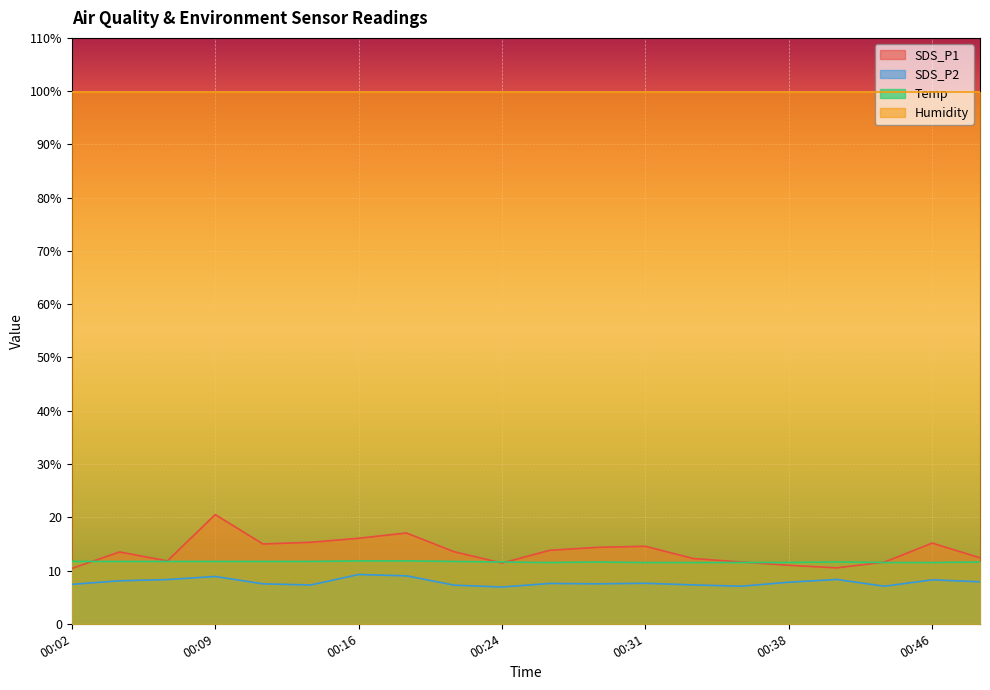

How many lines are shown in the chart?

3